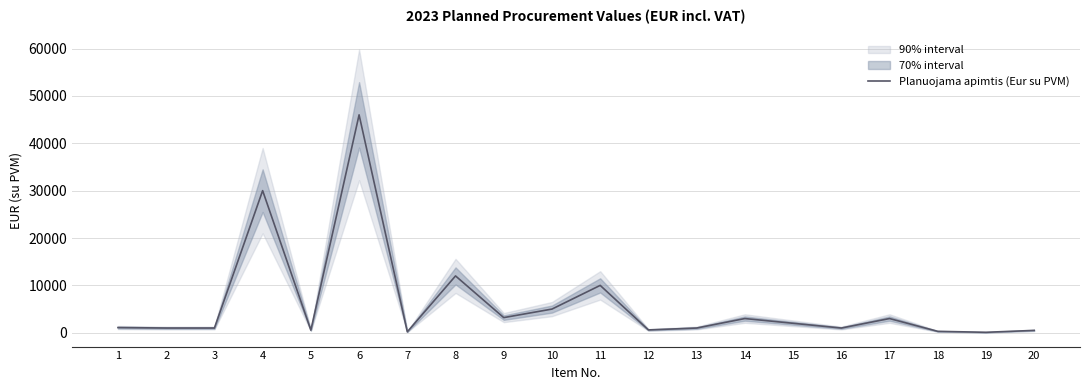

What is the value of the 19th point from the left?

100